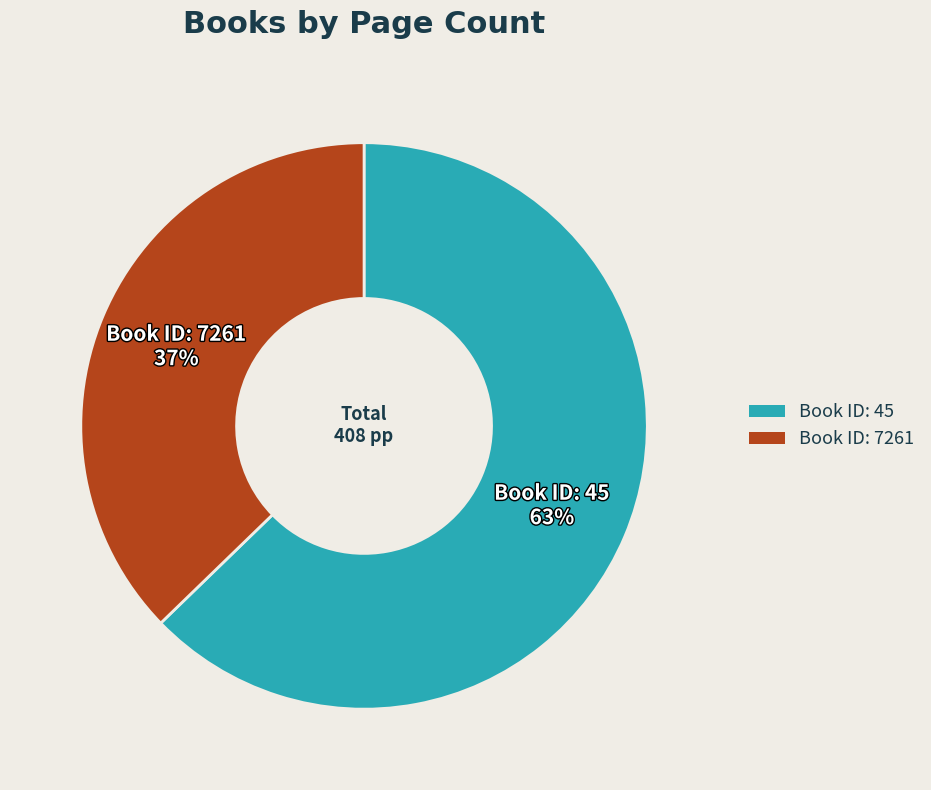

Is there any slice that represents more than half of the pie?

Yes